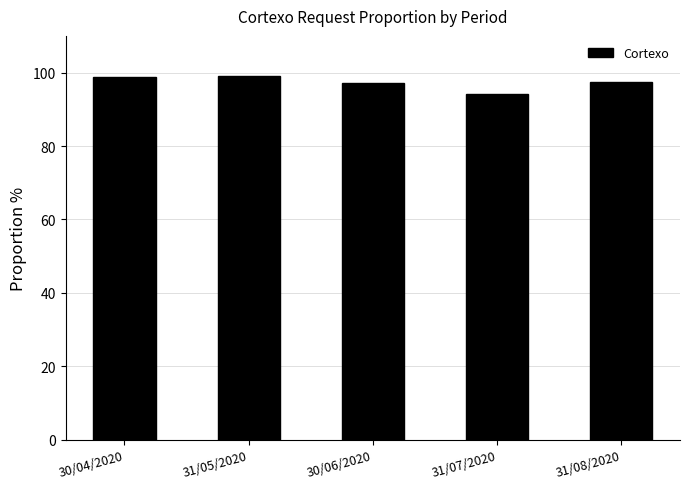

What is the minimum value shown in the chart?

94.3